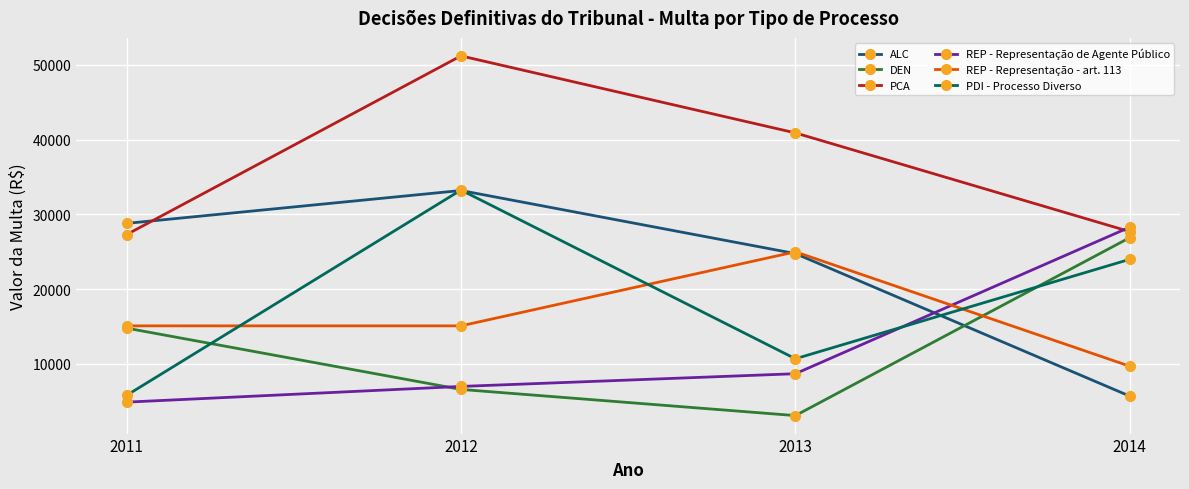

Which category has the lowest value in the REP - Representação - art. 113 series?

2014